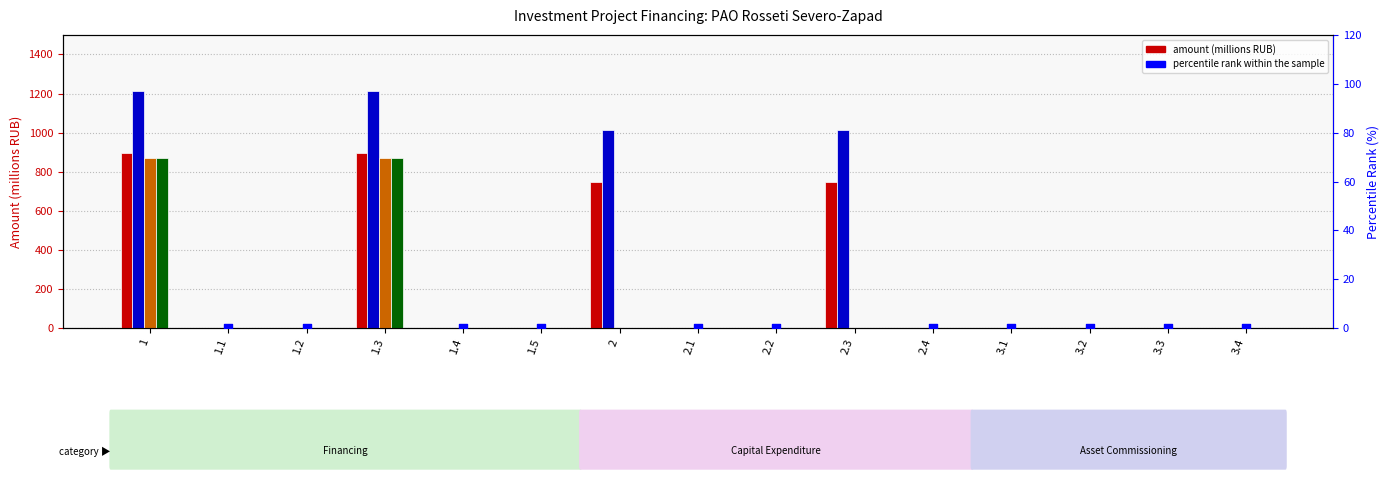

At which category is the sum across all series the highest?

1